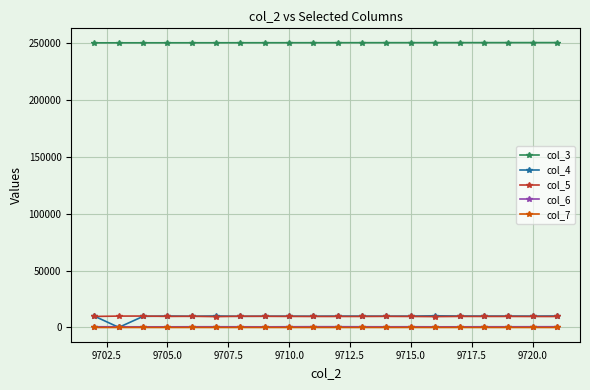

True or false: col_5 has more than 1 interior local peaks.

True